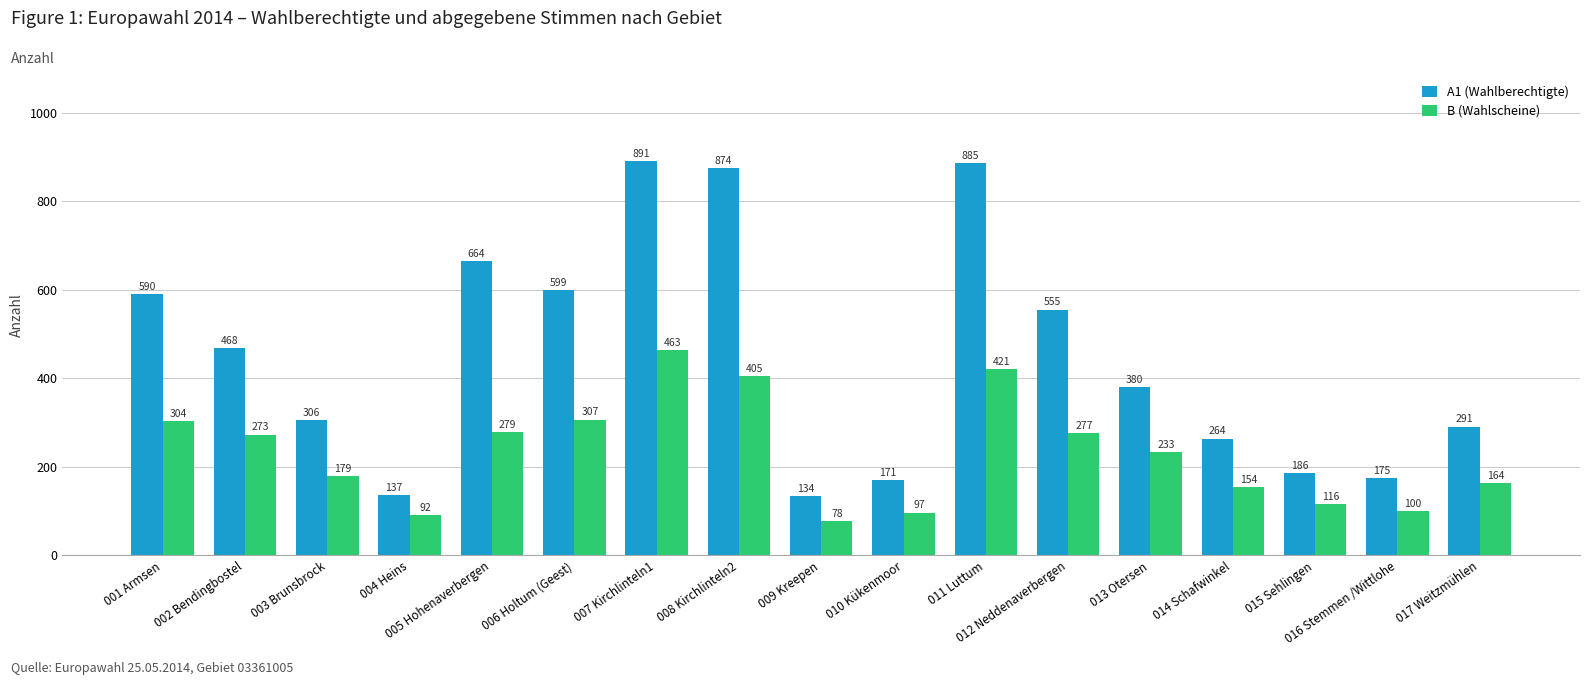

What is the difference between the maximum and minimum values in the A1 (Wahlberechtigte) series?

757